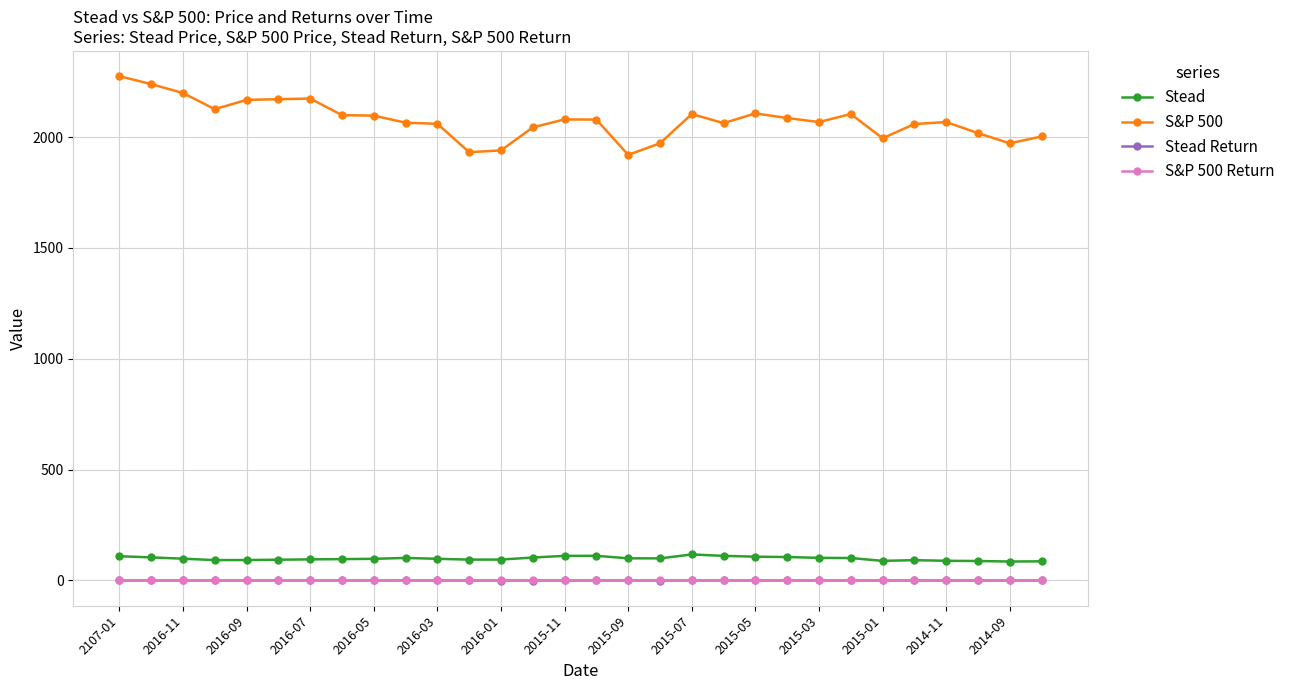

At how many categories does at least one series exceed 1134?

30